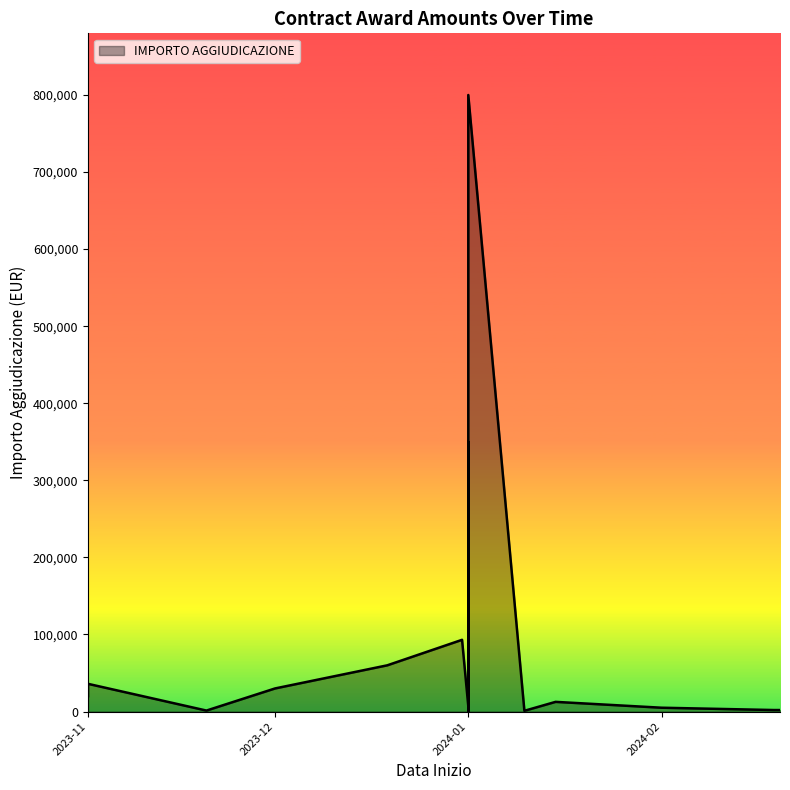

Which has a higher value, 2023-11-01 or 2023-11-20?

2023-11-01